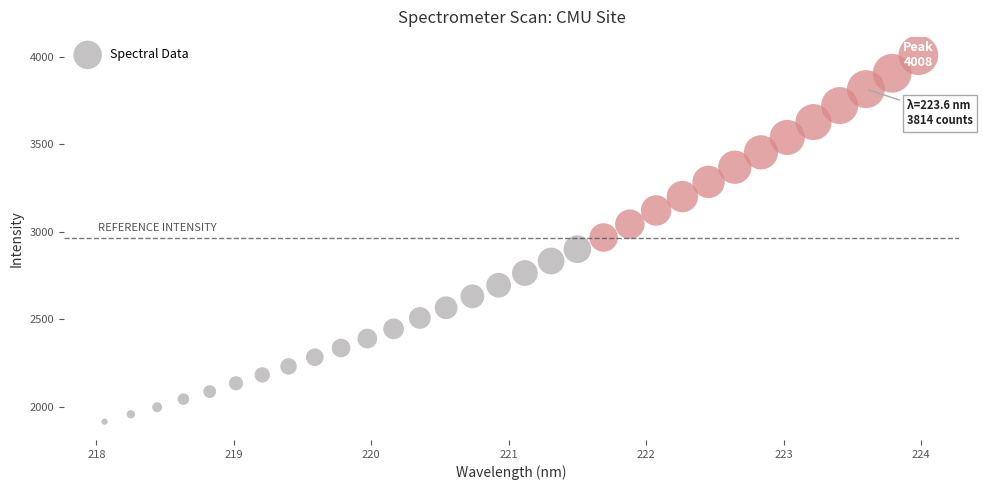

What is the range of X values (max minus min)?

5.9